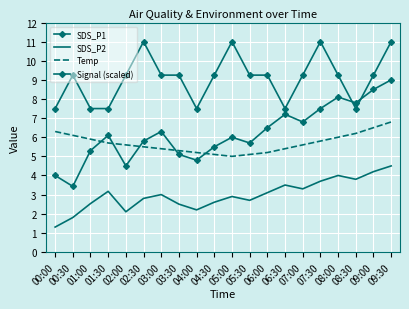

What are all the series names shown in the legend?

SDS_P1, SDS_P2, Temp, Signal (scaled)